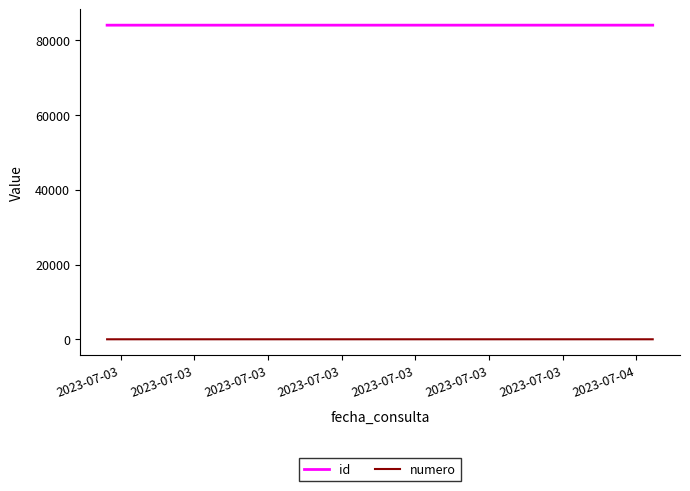

At how many categories does at least one series exceed 47437?

3